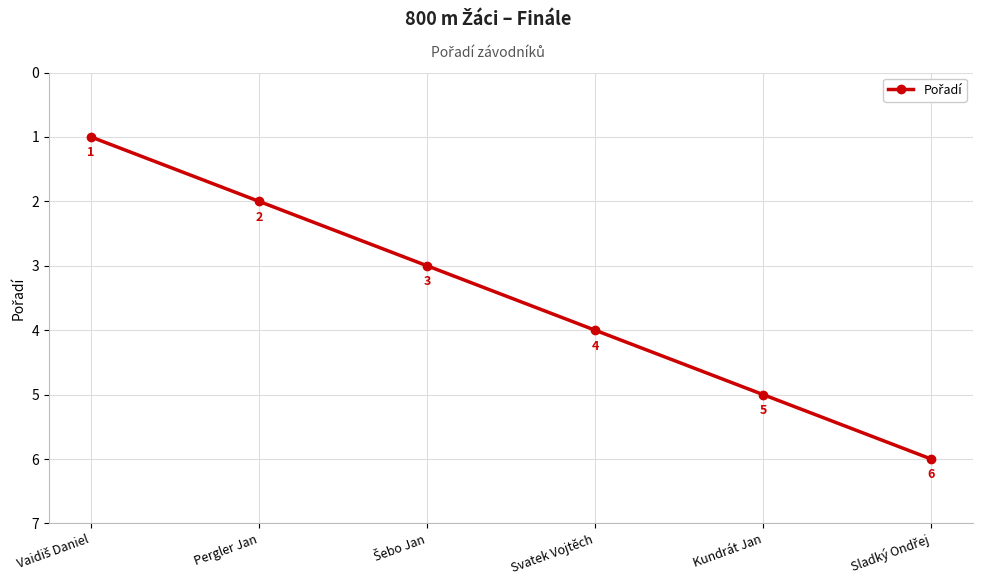

What position from the right is Svatek Vojtěch?

3